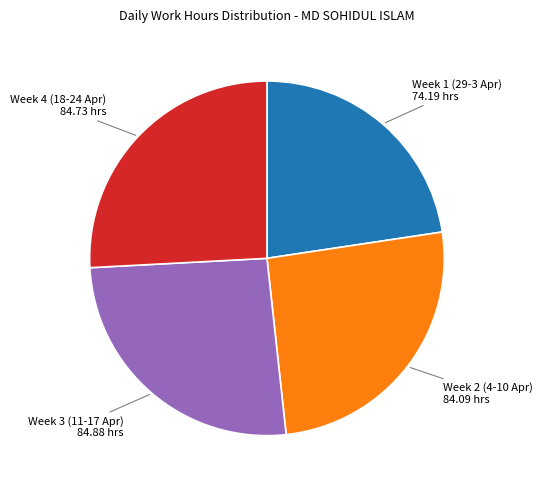

Is there a majority slice in this chart?

No